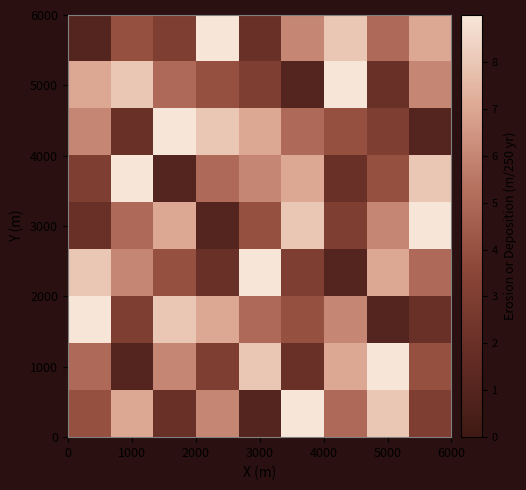

How many data points does each series have?

9